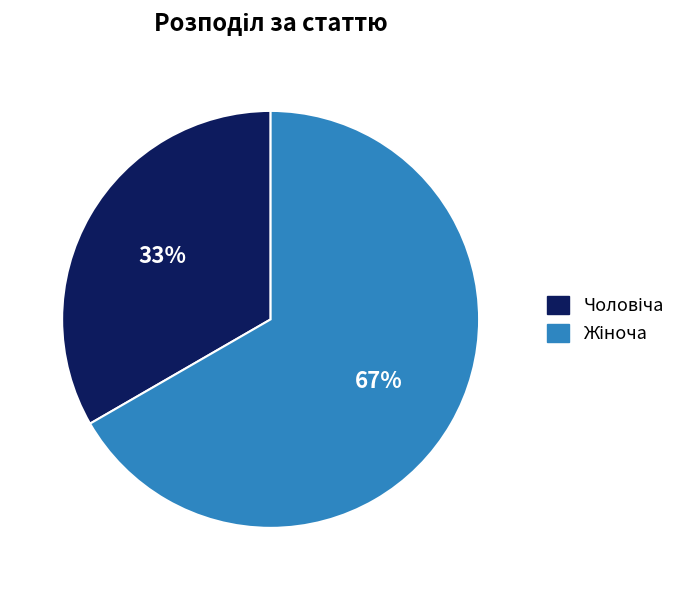

To the nearest percent, what is the average slice percentage?

50%